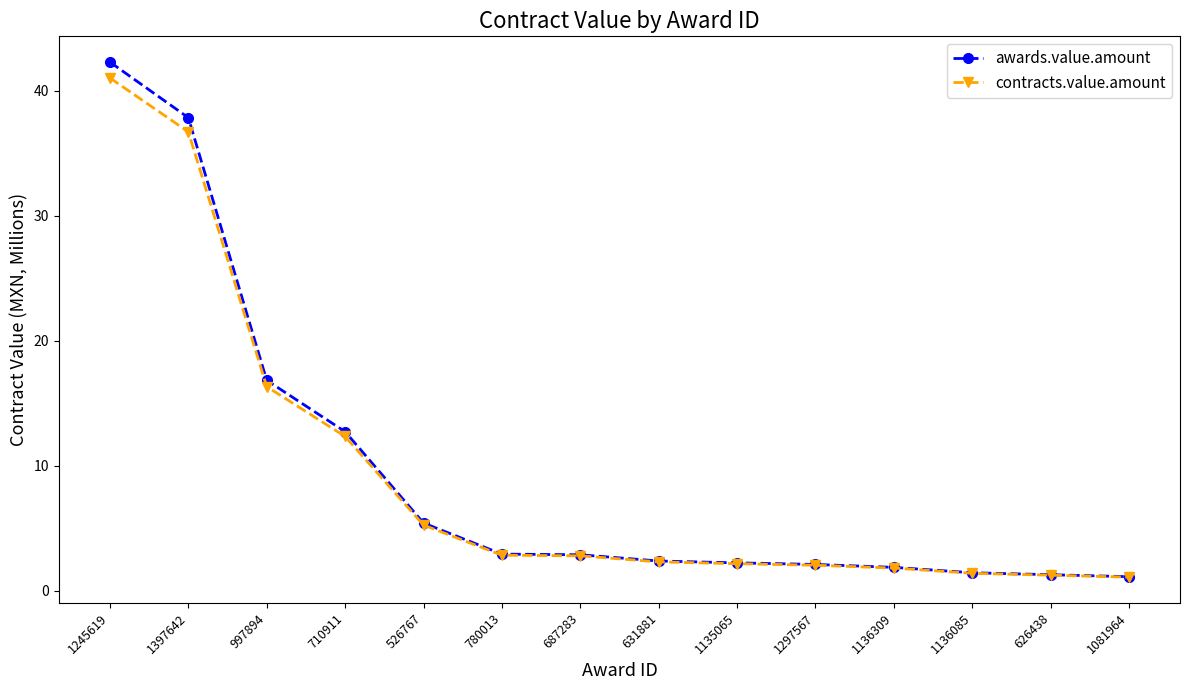

Which series changed the most between 1397642 and 631881?

awards.value.amount